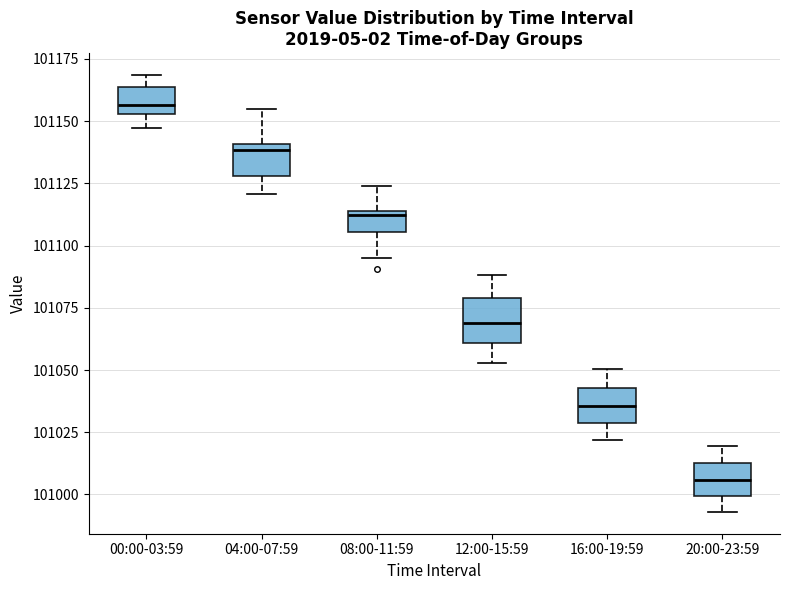

Which box has the highest median line?

00:00-03:59